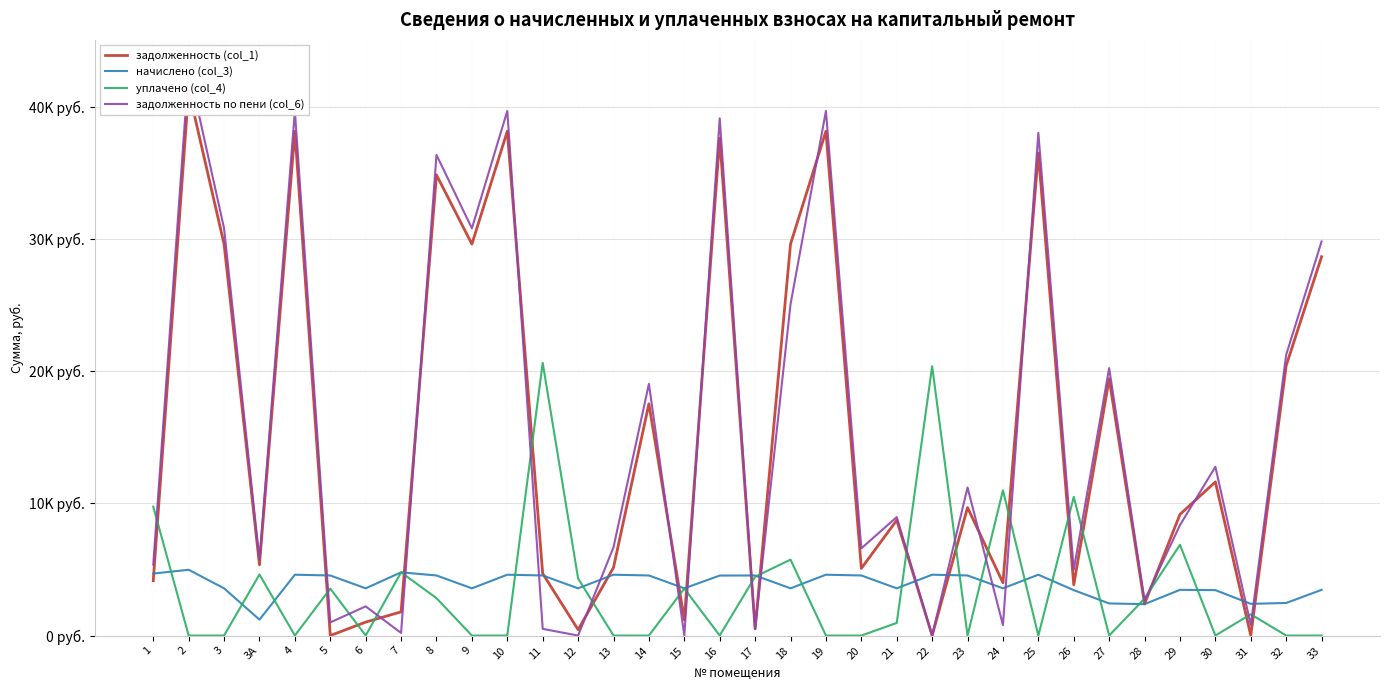

What position from the right is 24?

10